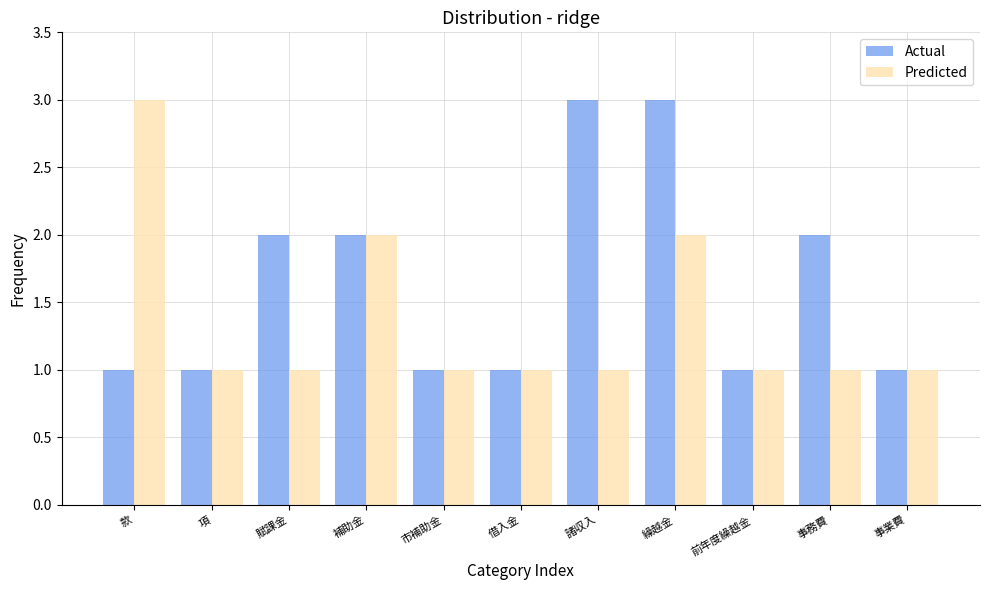

Reading left to right, list all the values displayed in this chart.

Actual: 1	1	2	2	1	1	3	3	1	2	1
Predicted: 3	1	1	2	1	1	1	2	1	1	1